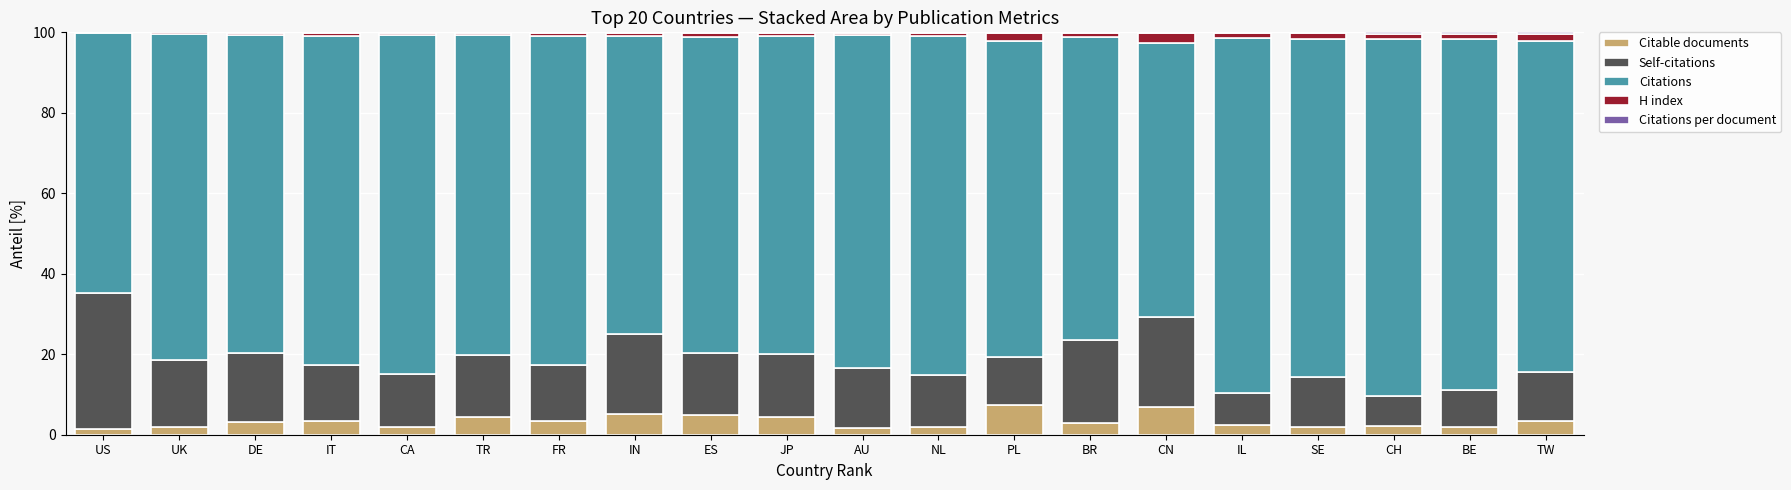

What position from the right is TW?

1